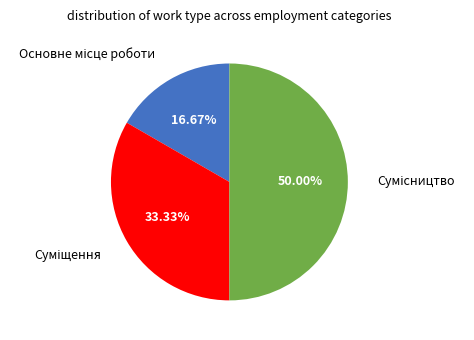

Count the number of slices in the pie.

3